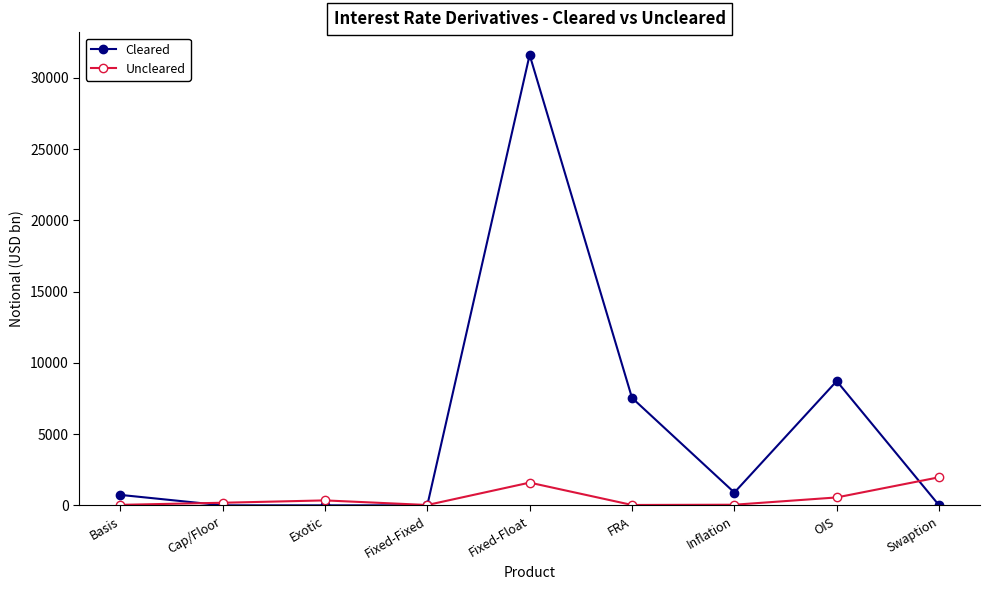

What position from the right is Basis?

9